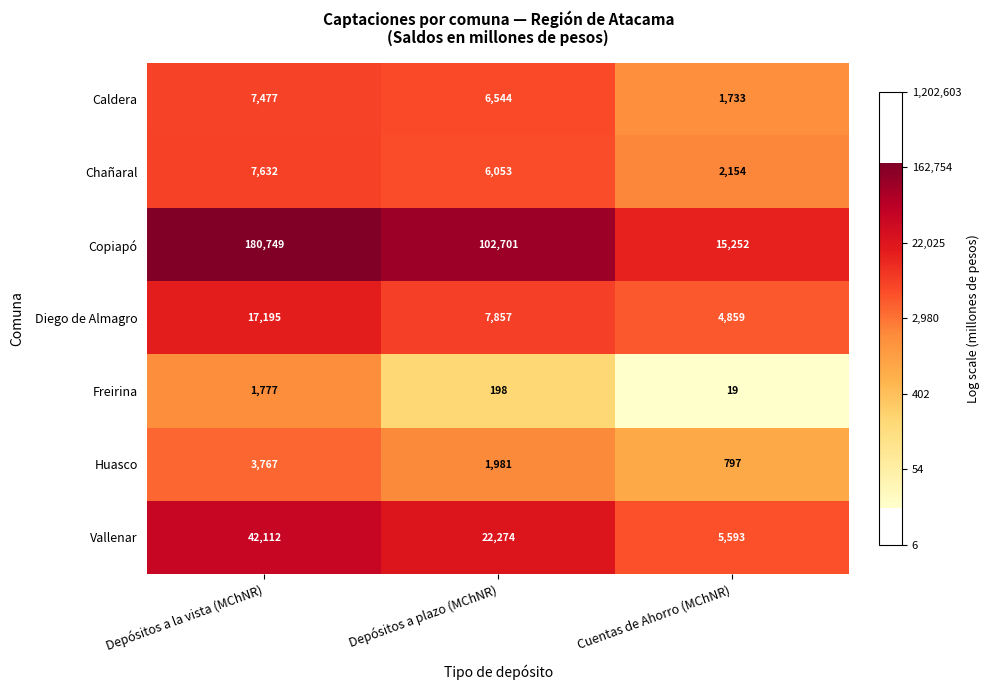

Where is Caldera nearest to the value 4605?

Depósitos a plazo (MChNR)